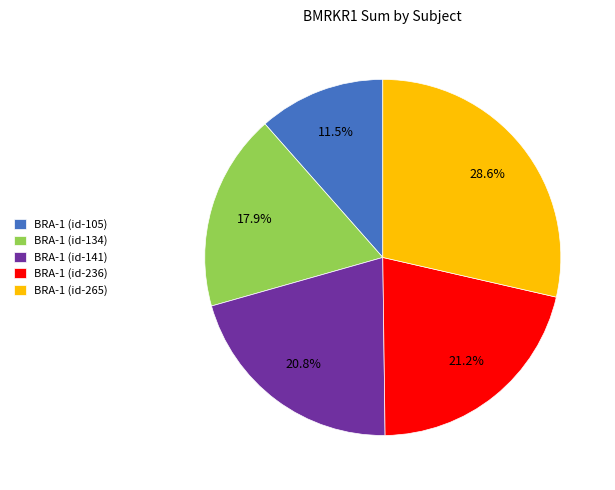

To the nearest percent, what is the average slice percentage?

20%